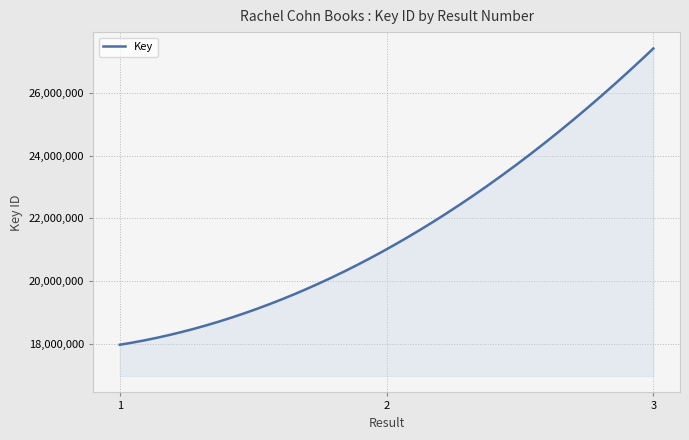

What is the difference between the maximum and minimum values?

9470577.0